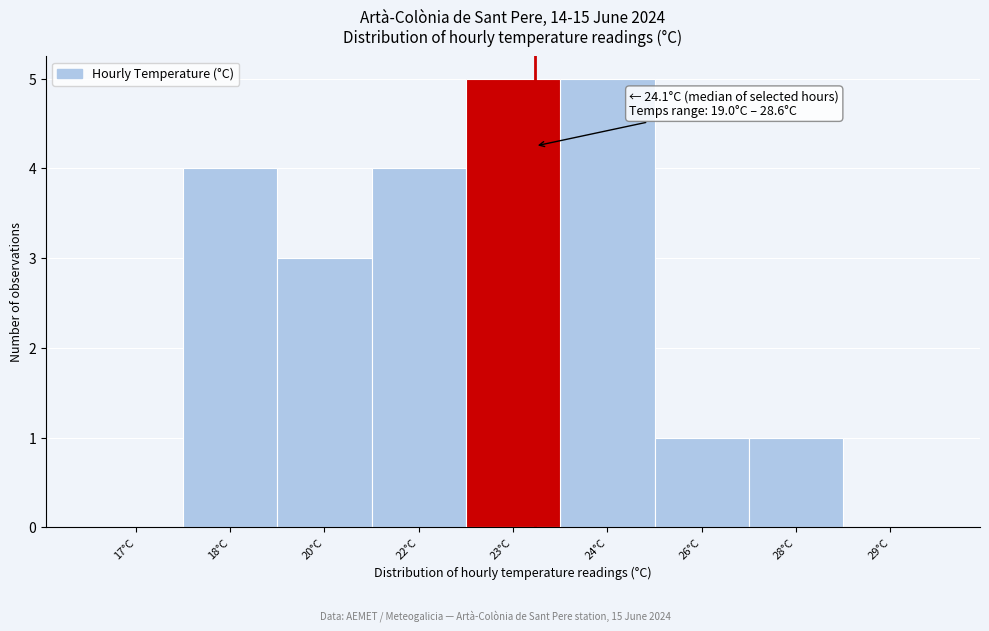

Reading left to right, list all the values displayed in this chart.

17°C=0	18°C=4	20°C=3	22°C=4	23°C=5	24°C=5	26°C=1	28°C=1	29°C=0